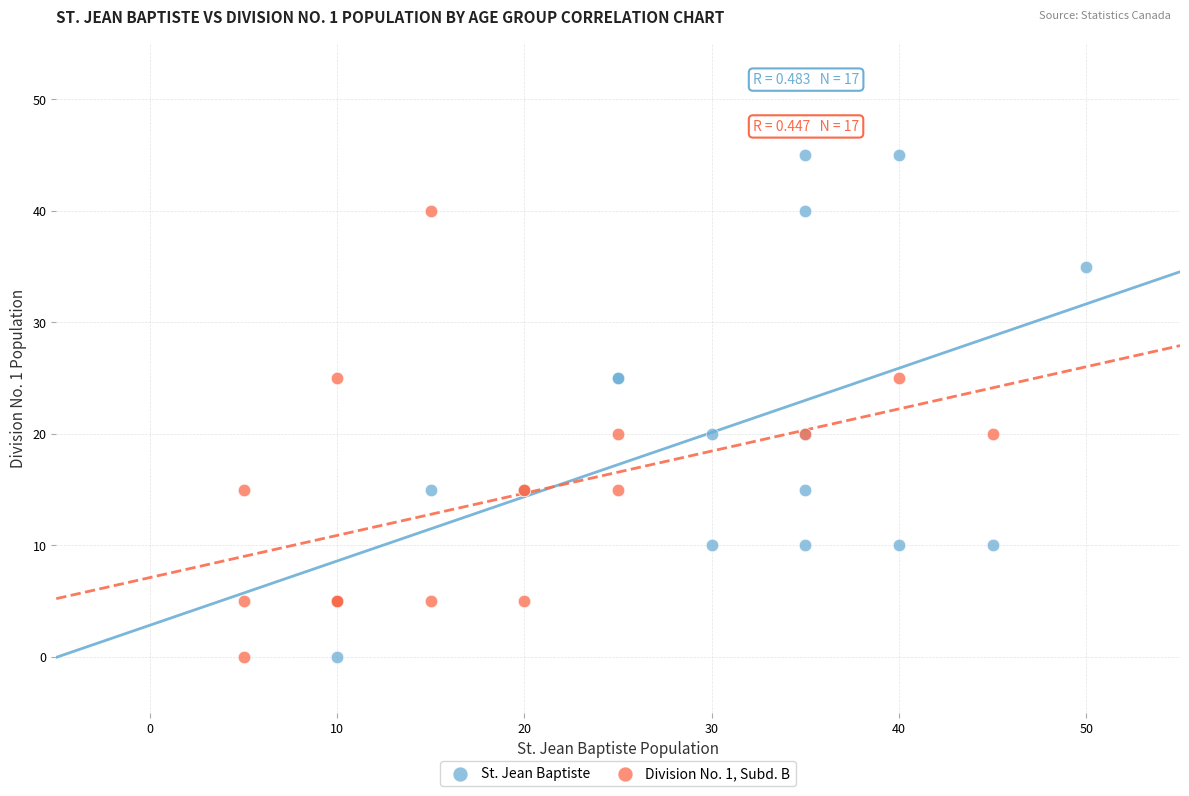

Which series has the widest spread of Y values?

St. Jean Baptiste